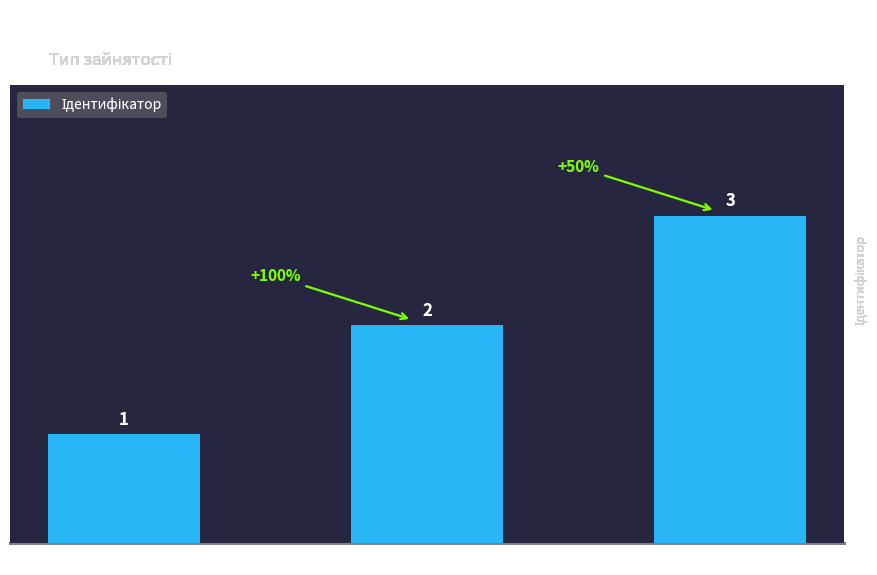

What is the value of the 2nd bar from the left?

2